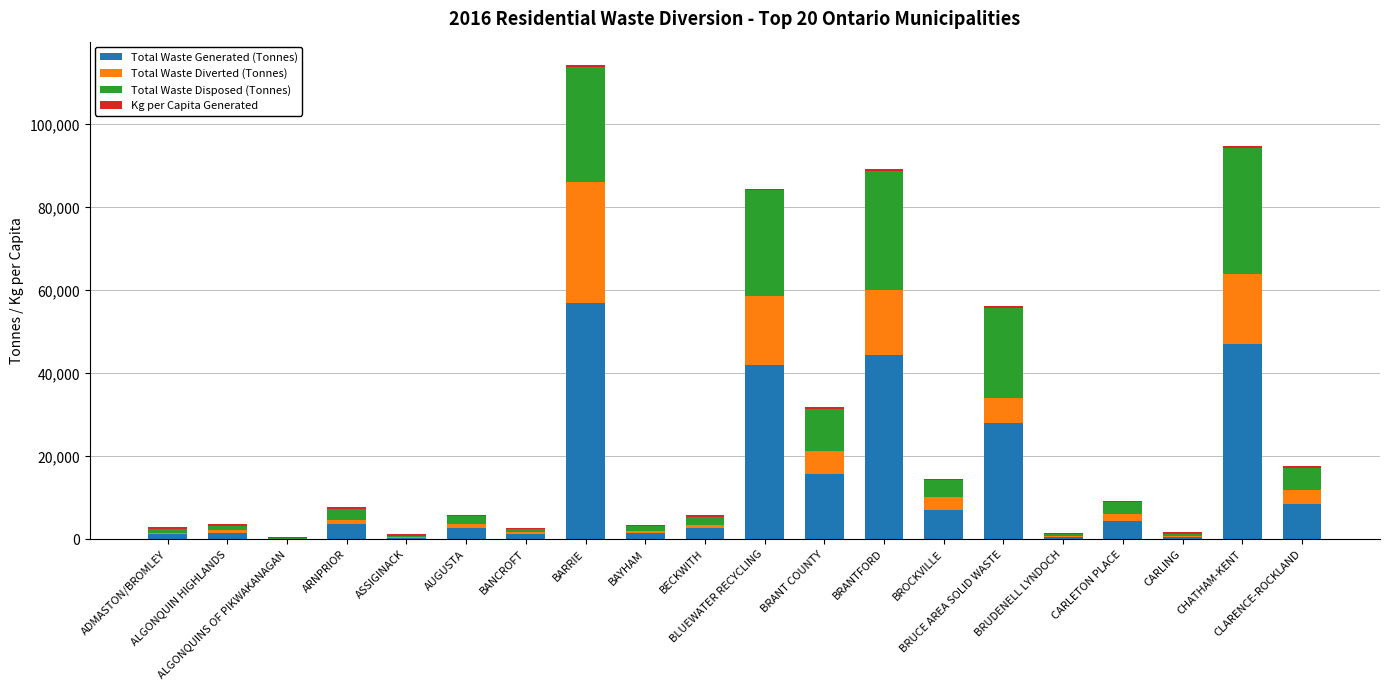

What is the sum of all Total Waste Generated (Tonnes) values?

270806.6